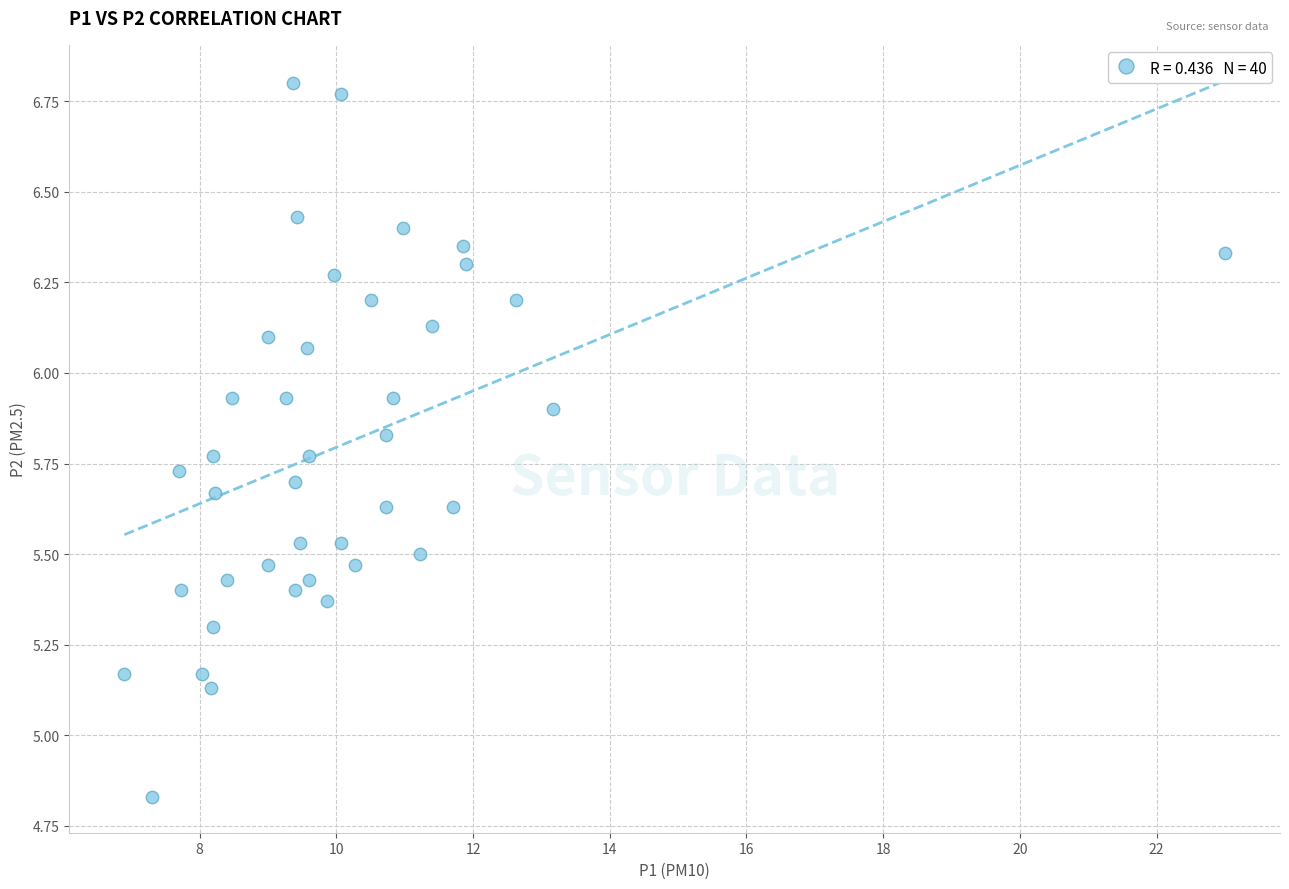

What is the range of X values (max minus min)?

16.1